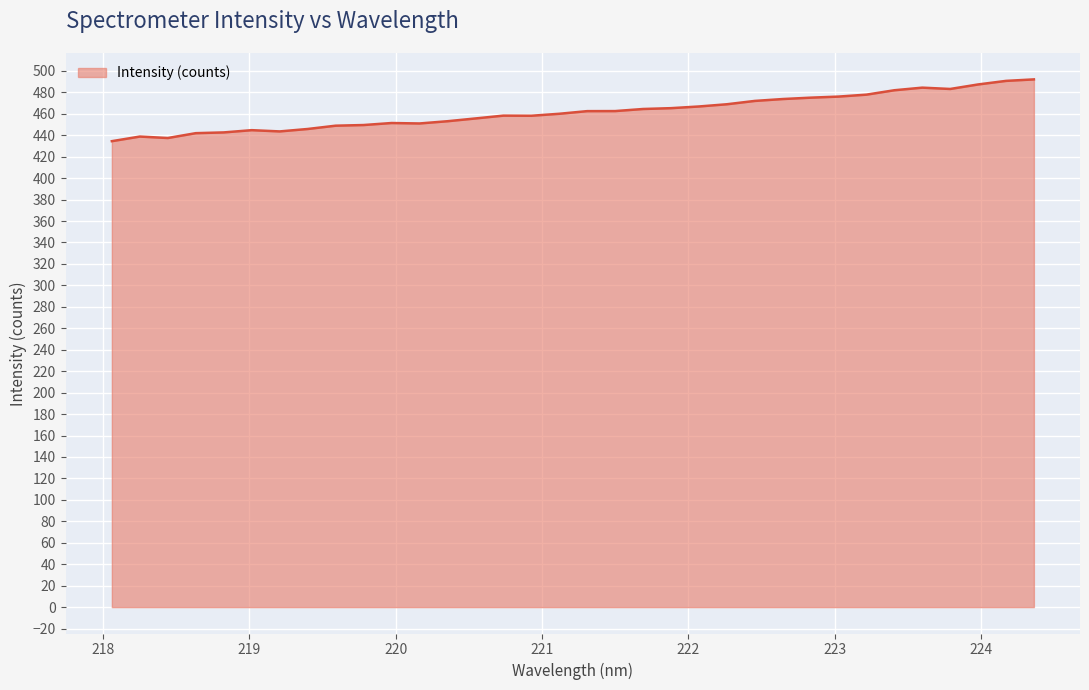

What is the greatest value displayed?

492.1